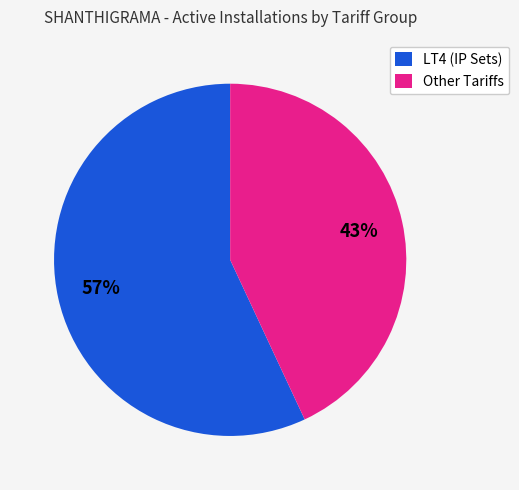

To the nearest percent, what is the difference between the largest and smallest slice percentages?

14%